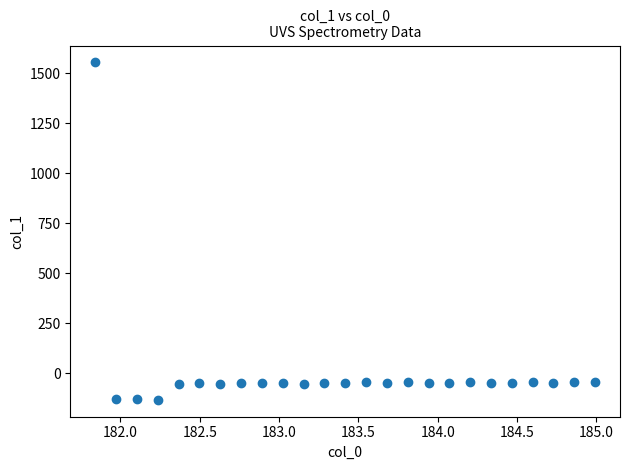

What is the range of X values (max minus min)?

3.1